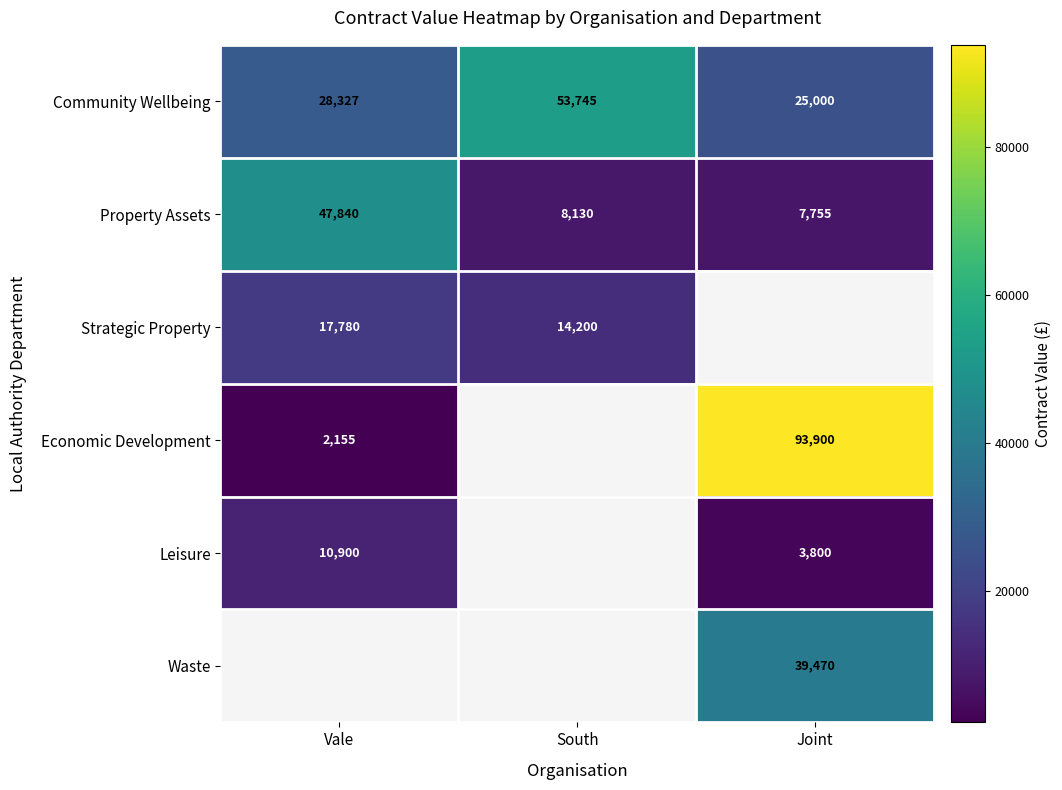

Count the number of data series in this chart.

6